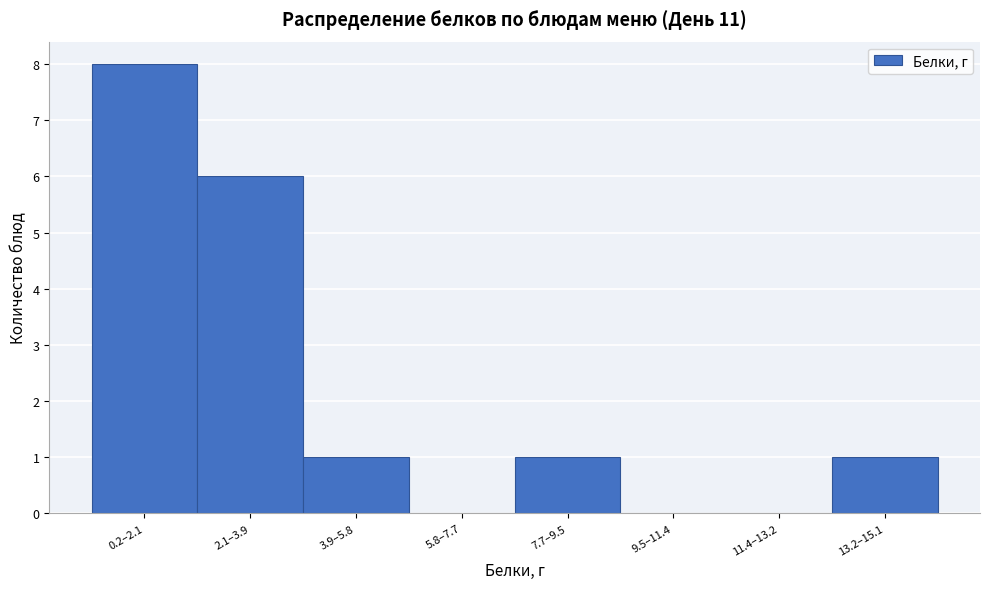

Reading left to right, extract all data points from this chart.

0.2–2.1=8	2.1–3.9=6	3.9–5.8=1	5.8–7.7=0	7.7–9.5=1	9.5–11.4=0	11.4–13.2=0	13.2–15.1=1